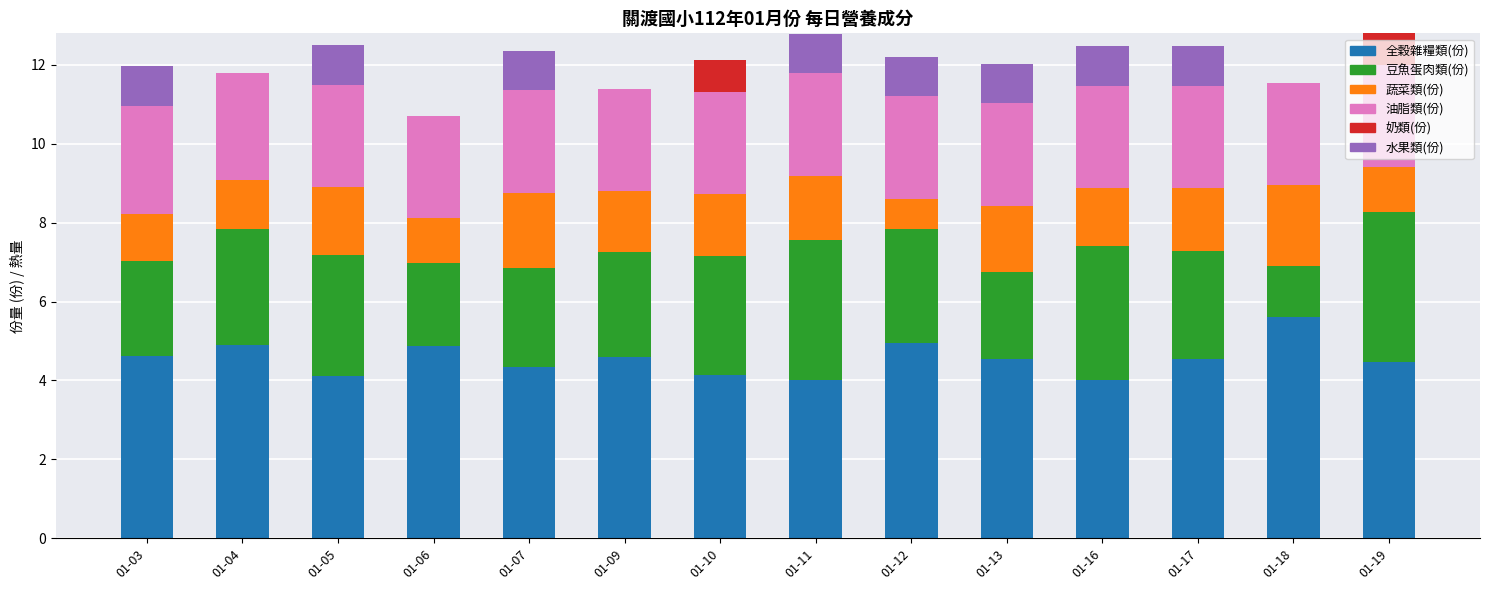

What is the total value across all series at 01-06?

10.7